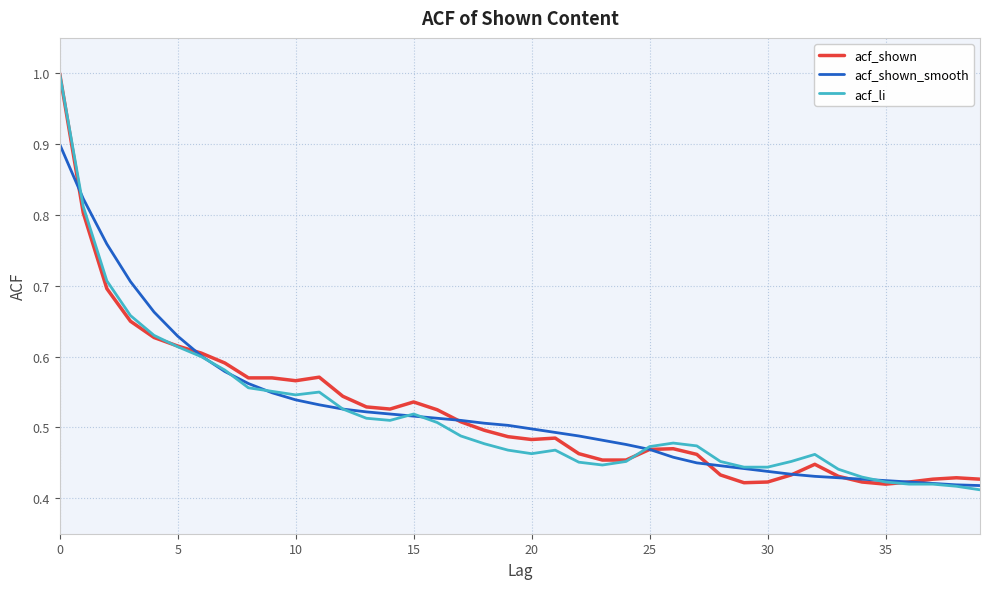

What is the maximum value shown in the chart?

1.0